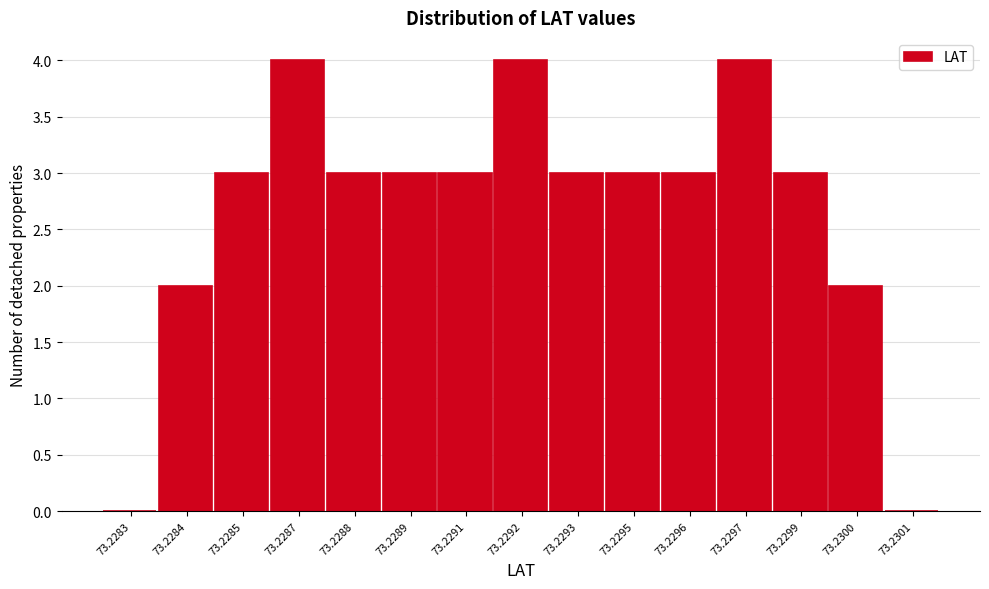

Reading left to right, what are all the values shown in this chart?

73.2283=0	73.2284=2	73.2285=3	73.2287=4	73.2288=3	73.2289=3	73.2291=3	73.2292=4	73.2293=3	73.2295=3	73.2296=3	73.2297=4	73.2299=3	73.2300=2	73.2301=0